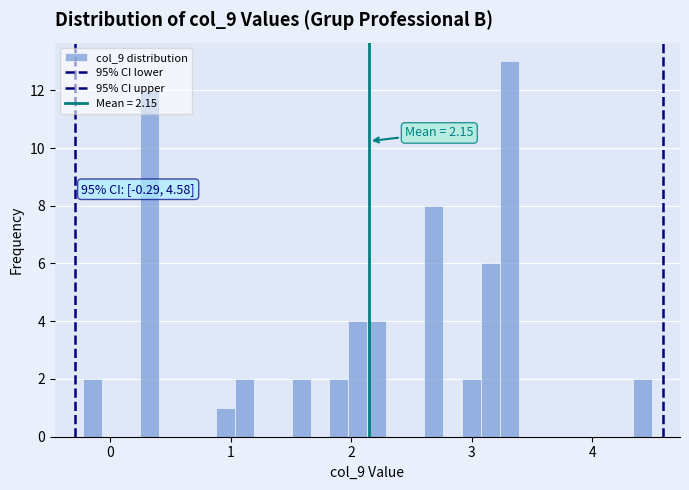

Around what value on the x-axis is the tallest bar? Give the approximate position of its centre, as read against the axis.

3.3